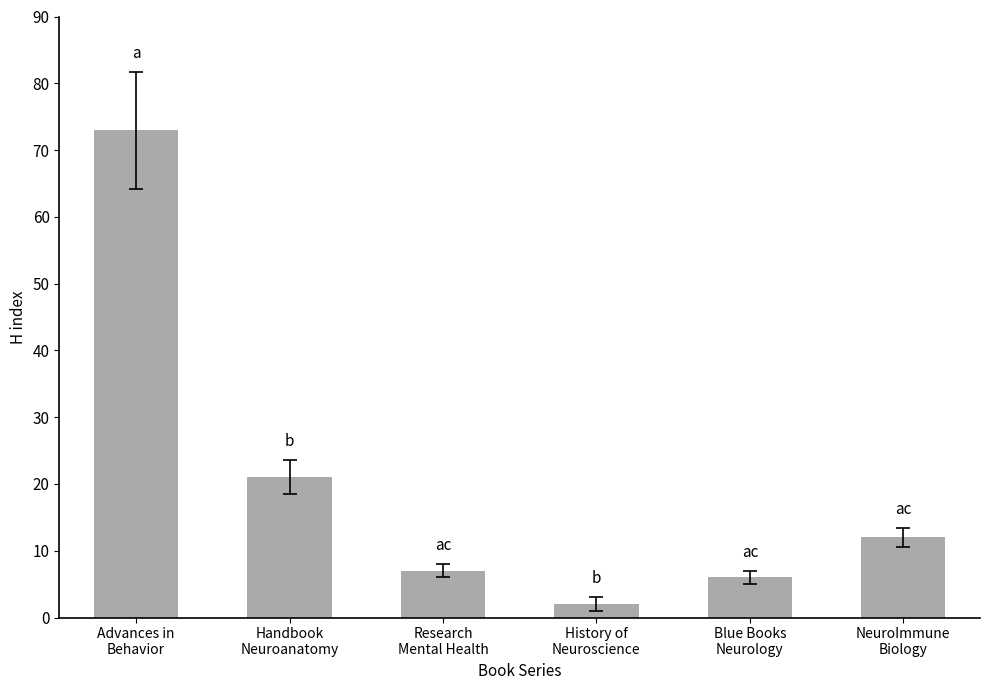

At which label is the value closest to 37?

Handbook
Neuroanatomy